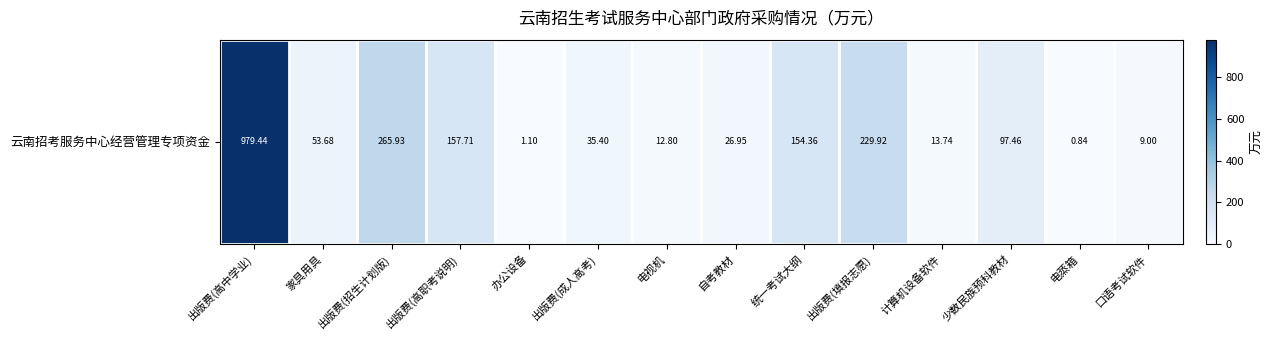

The value at 少数民族预科教材 is 20.0. True or false?

False